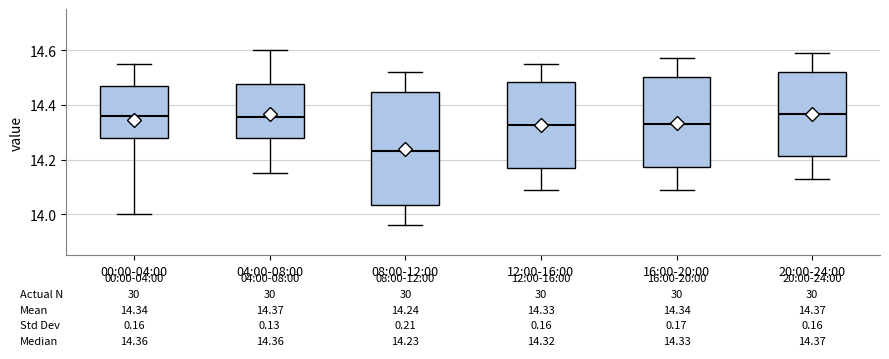

Which box is the tallest, from its lower edge to its upper edge?

08:00-12:00